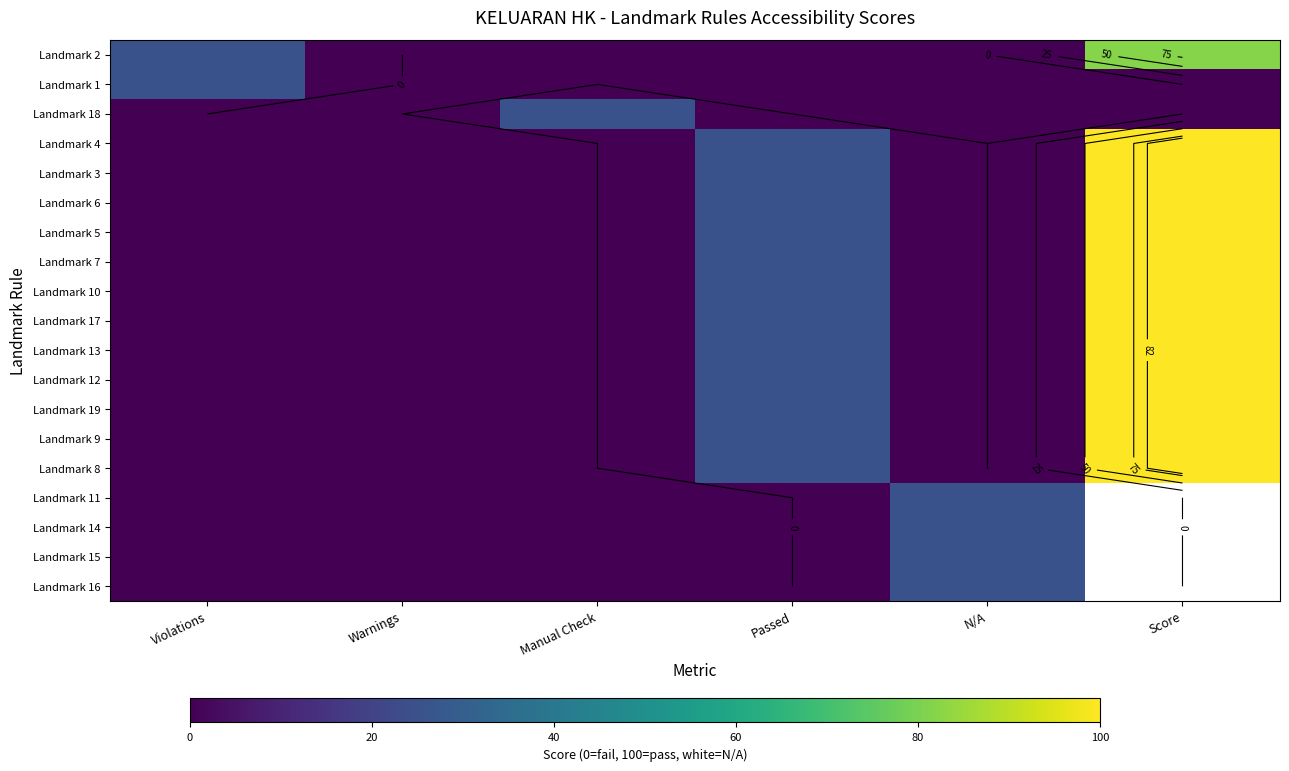

The value of Landmark 3 at Score is 140.5. True or false?

False